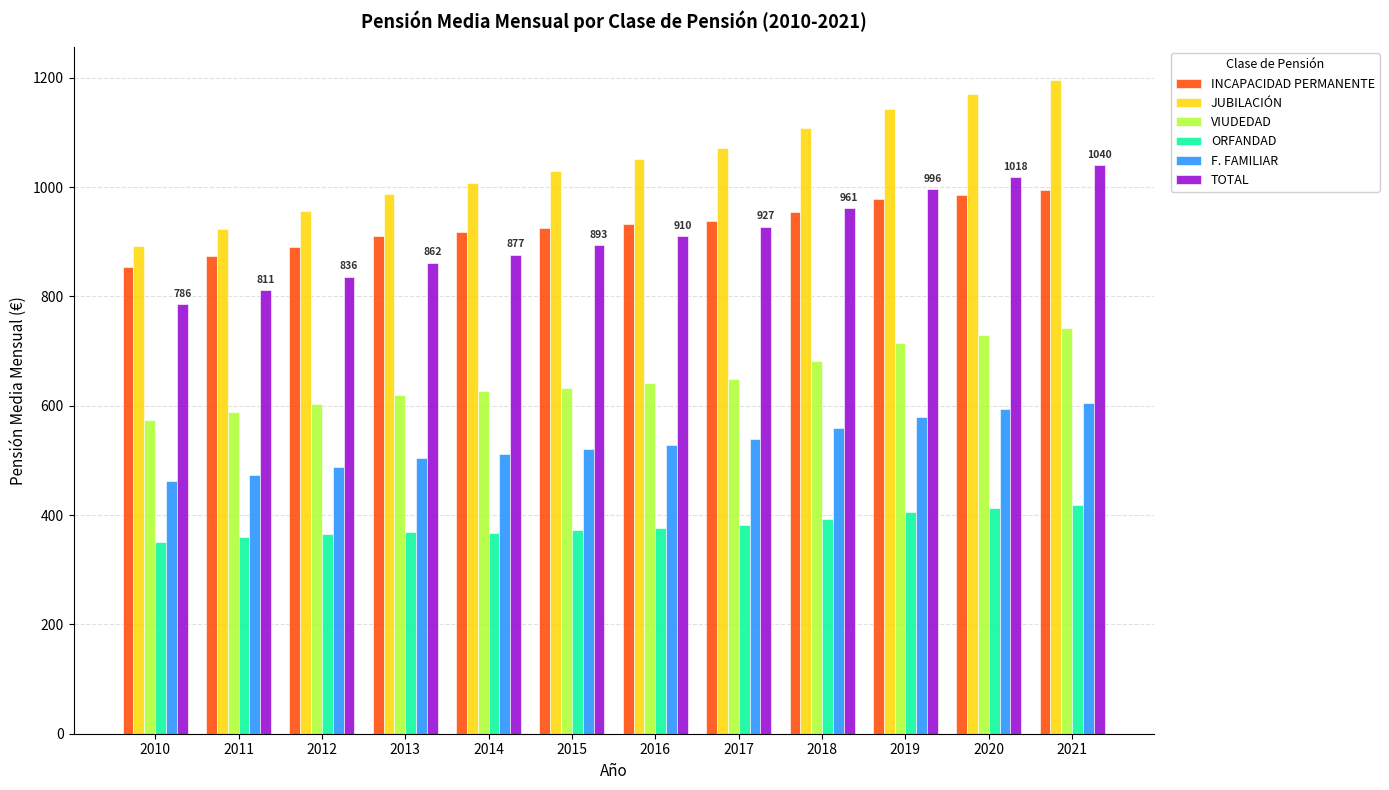

What is the value of the TOTAL bar at the 3rd from the left?

836.3